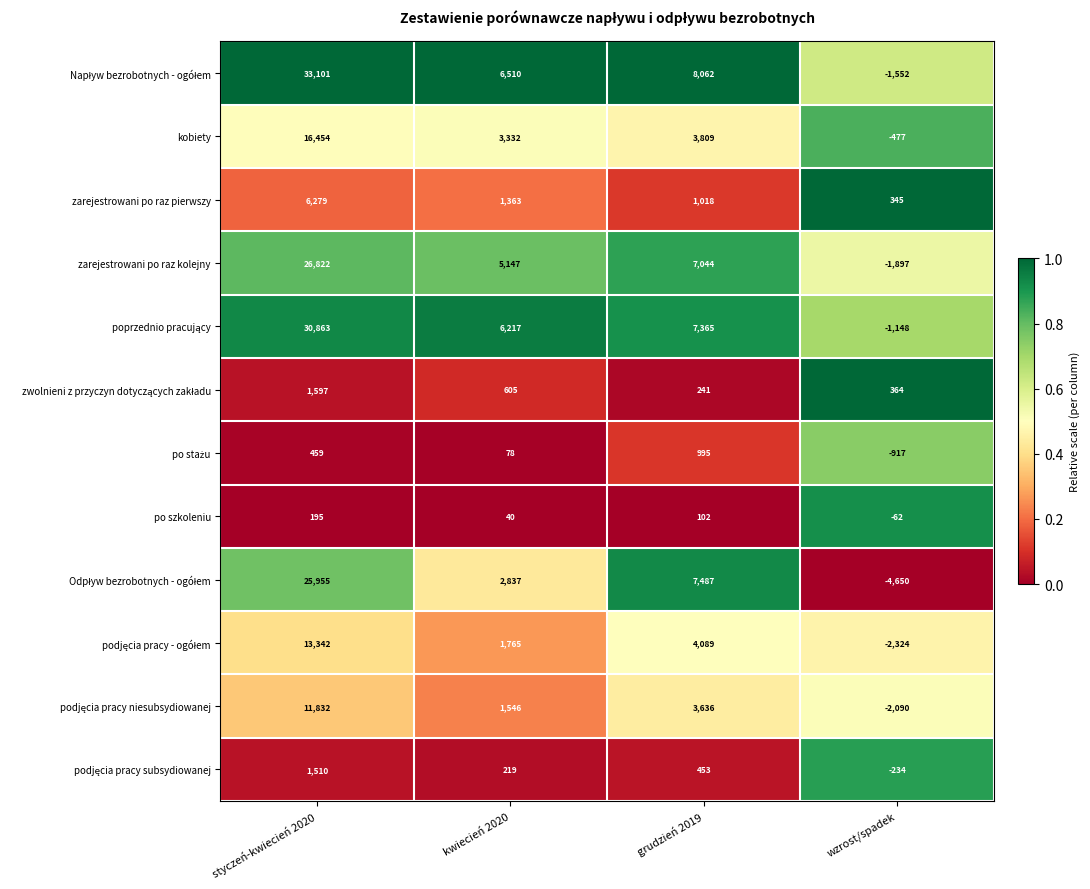

Is it true that po szkoleniu equals 299 at styczeń-kwiecień 2020?

False